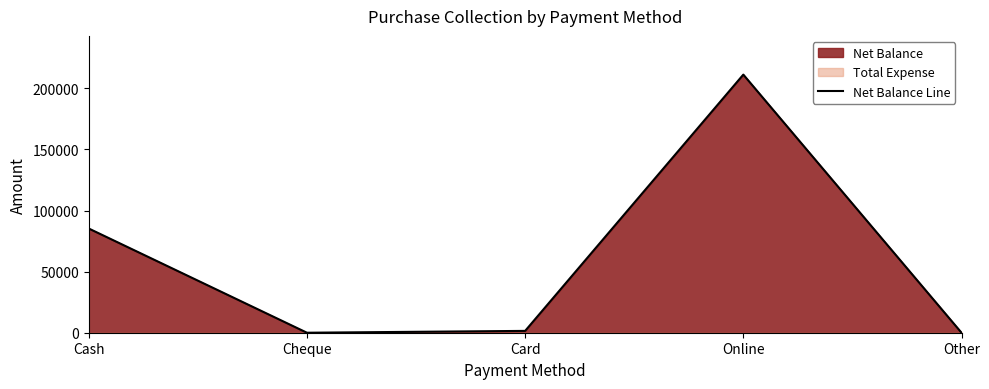

What is the change in value from Cash to Card?

-83798